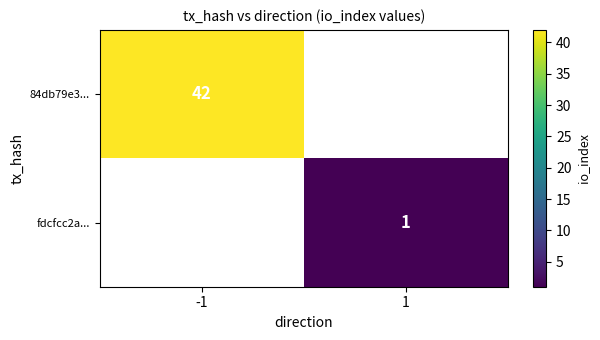

The value of fdcfcc2a... at 1 is 1. True or false?

True